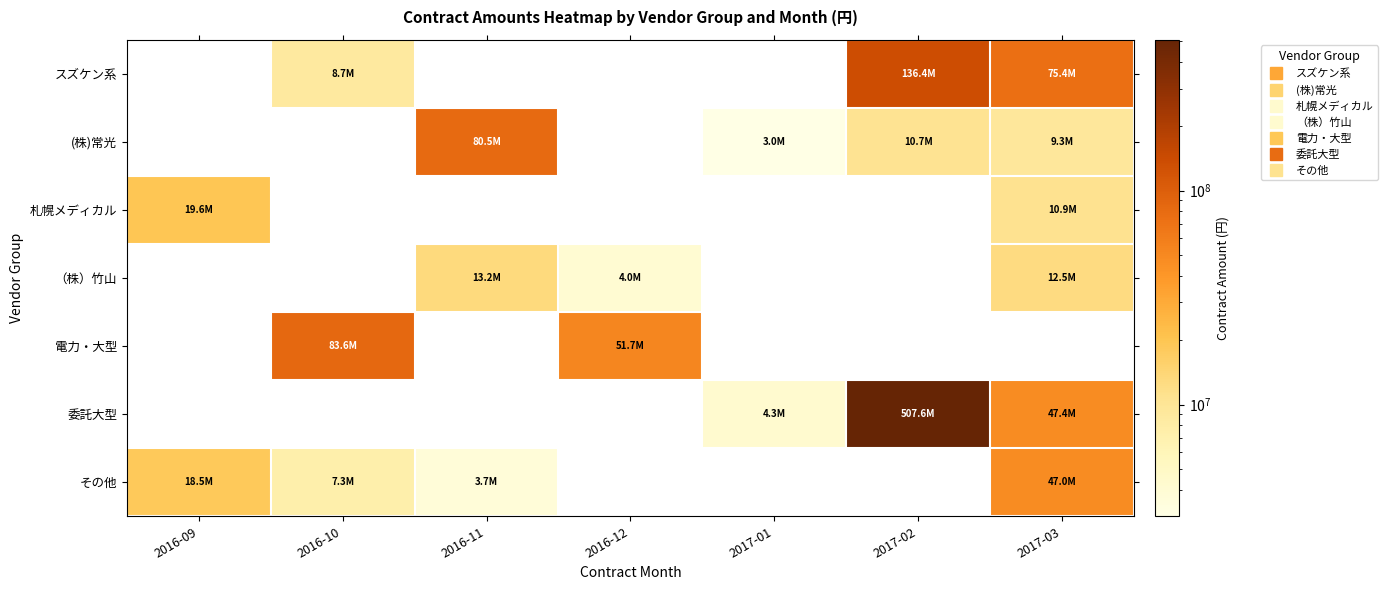

Rank the series at 2016-12 from highest to lowest value.

電力・大型, （株）竹山, スズケン系, (株)常光, 札幌メディカル, 委託大型, その他